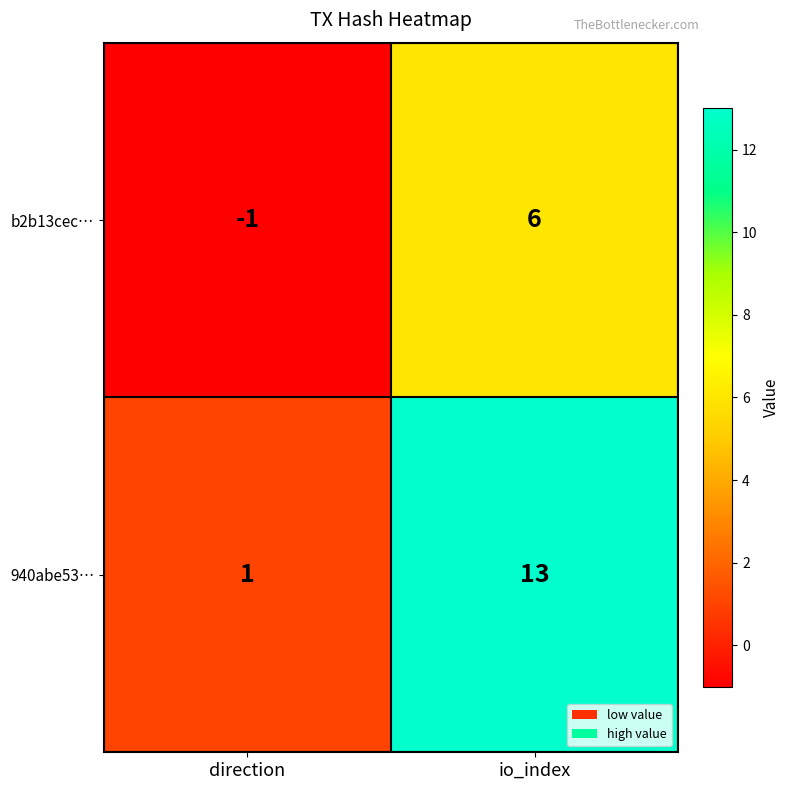

Where is b2b13cec… nearest to the value 2?

direction